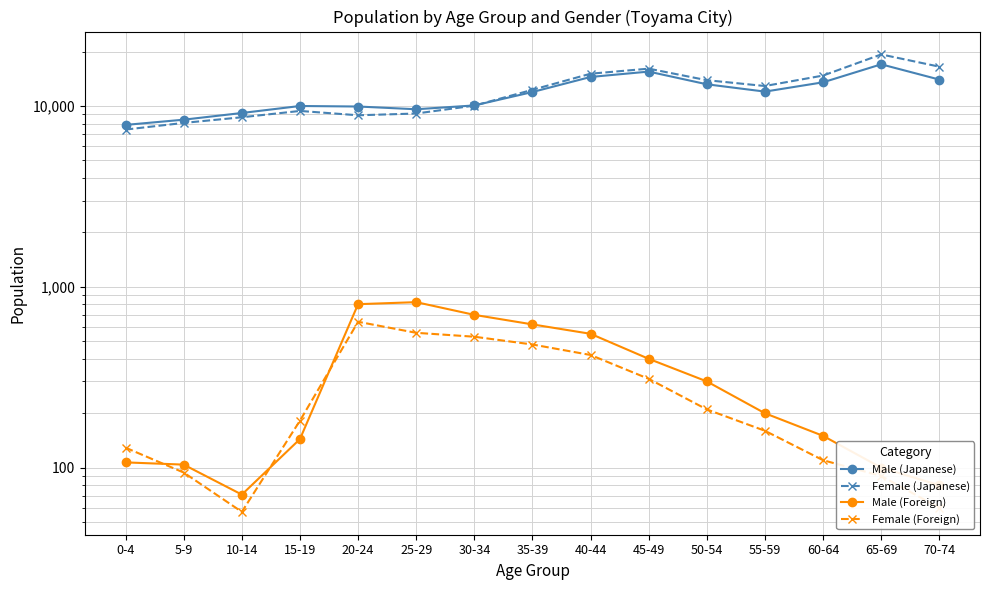

Between 20-24 and 10-14, which is larger?

20-24